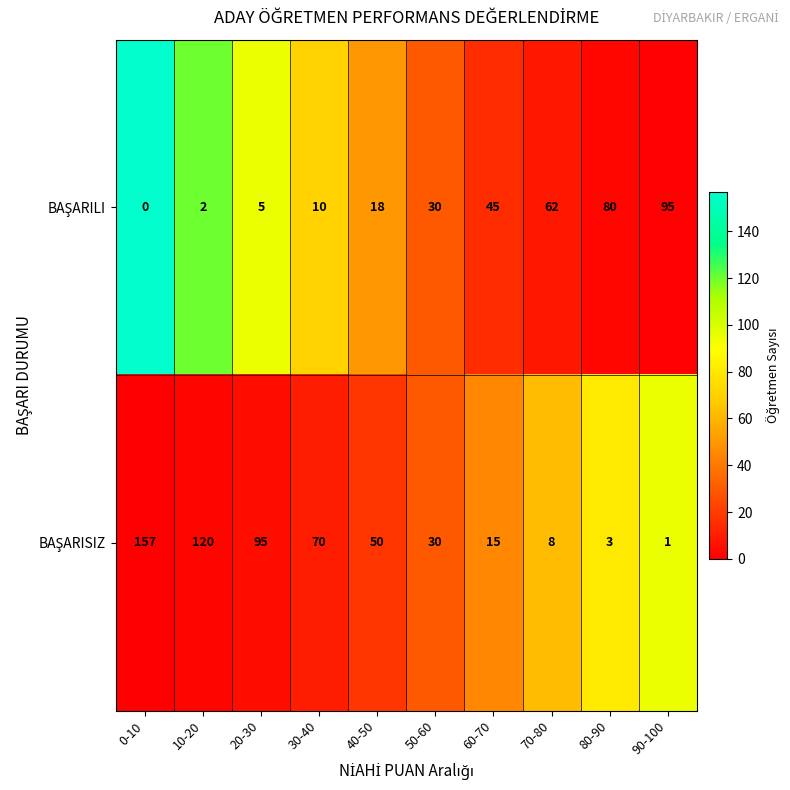

What is the maximum value shown in the chart?

157